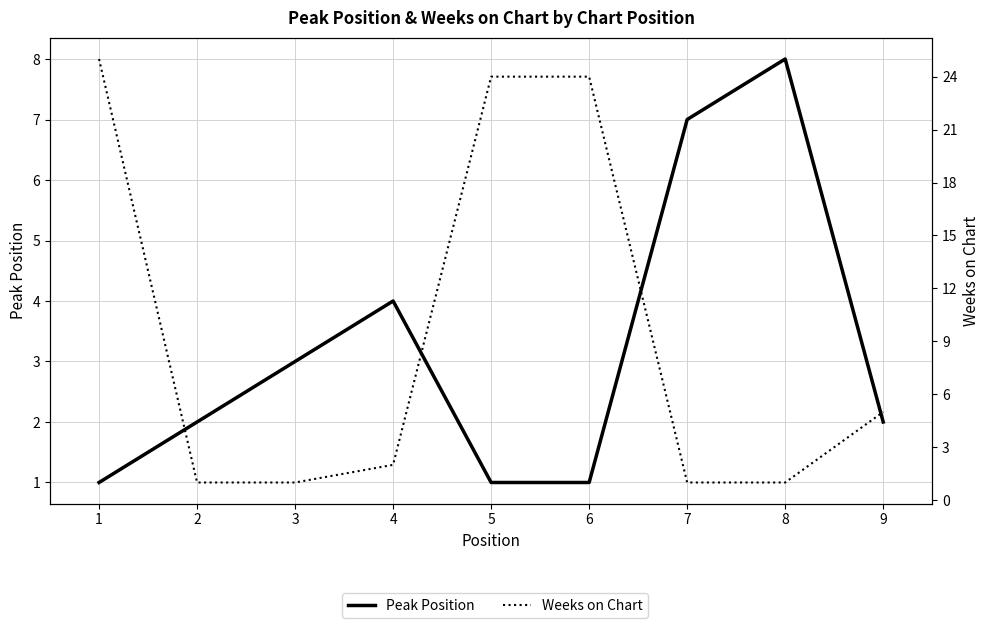

Rank the series by their maximum value, from lowest to highest.

Peak Position, Weeks on Chart